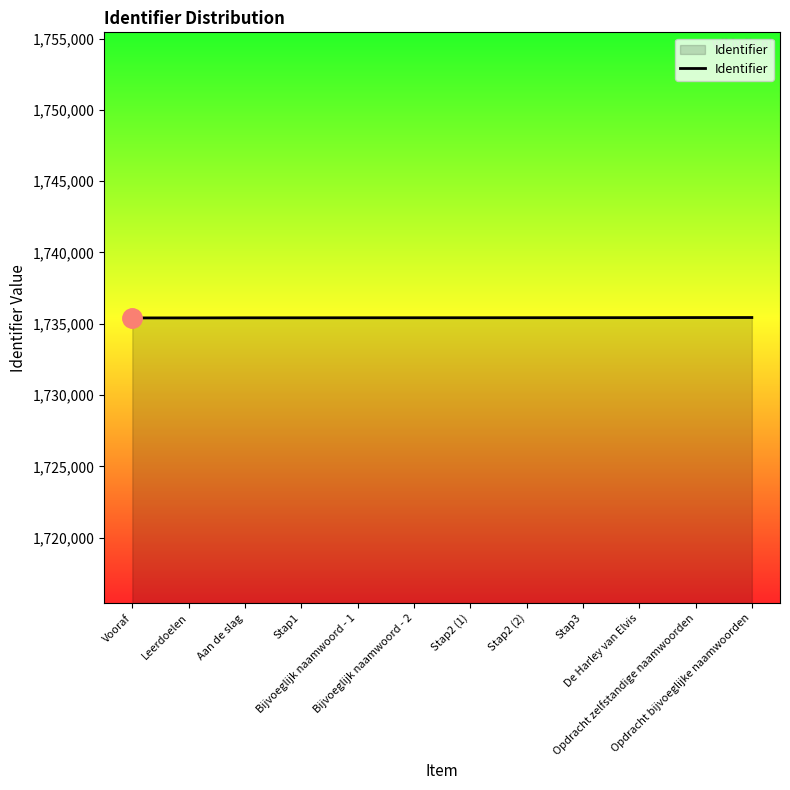

Is it true that the value at Stap2 (2) is 416605?

False